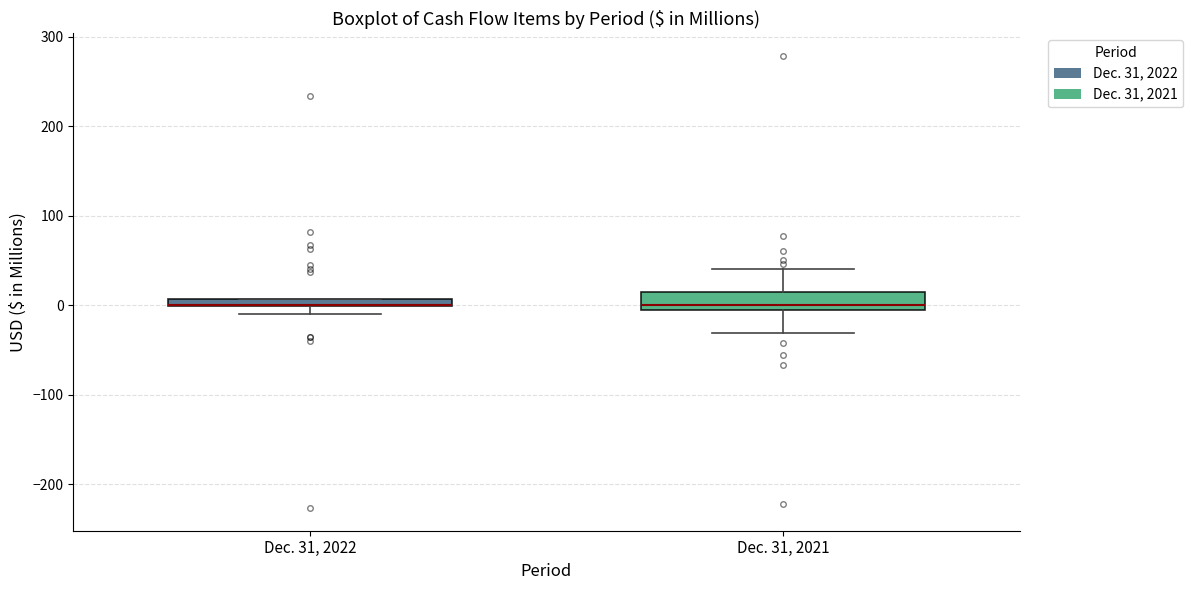

Which box is the tallest, from its lower edge to its upper edge?

Dec. 31, 2021